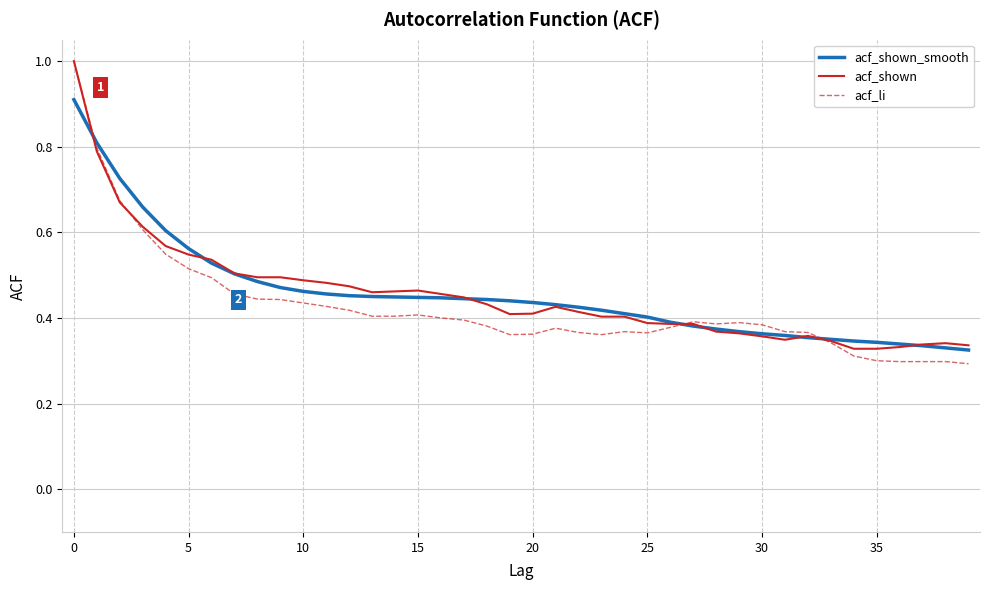

Which series has the largest range (max minus min)?

acf_li